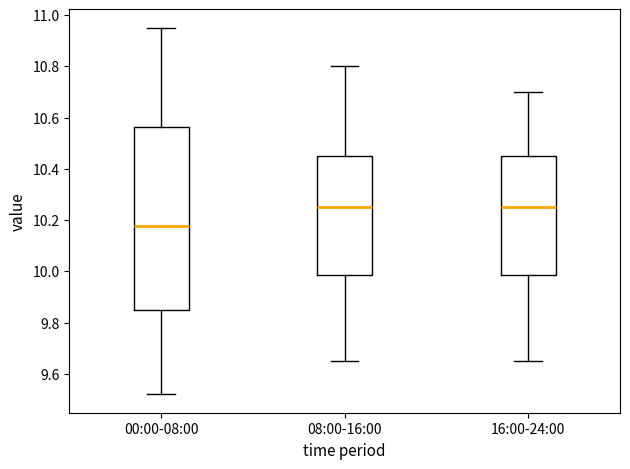

Where does the lower whisker of the box for 00:00-08:00 end on the y-axis? The values are not printed on the chart, so give them approximately, as read against the axis.

9.52